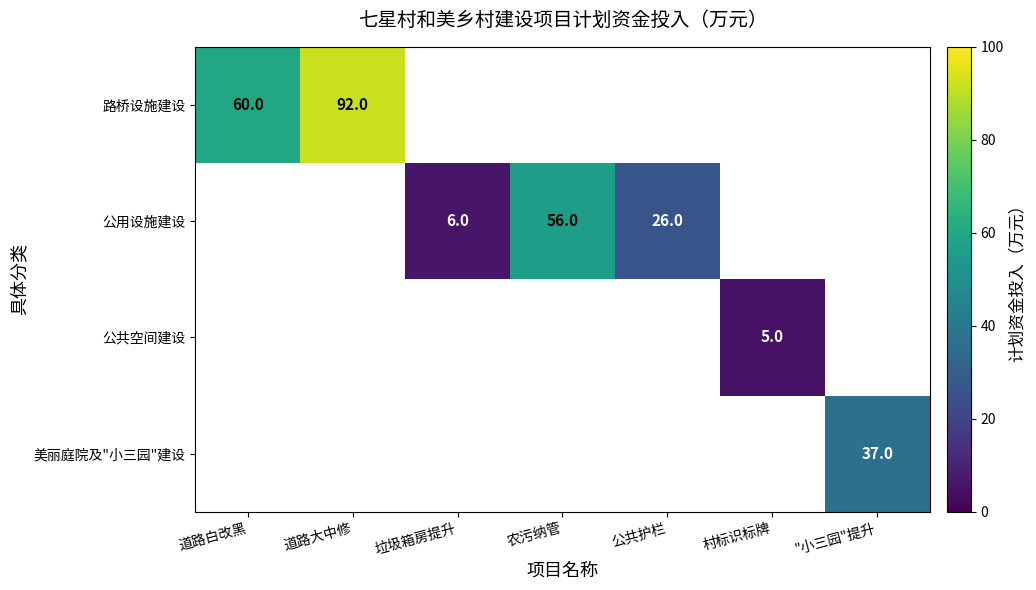

How many series are shown in this chart?

4